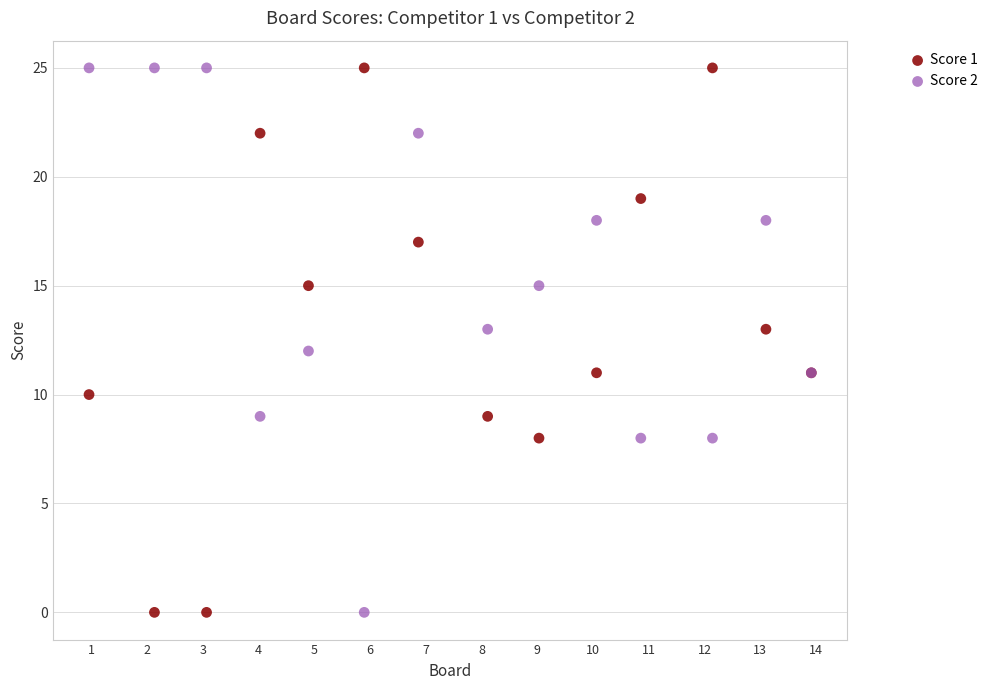

What are all the series names shown in the legend?

Score 1, Score 2